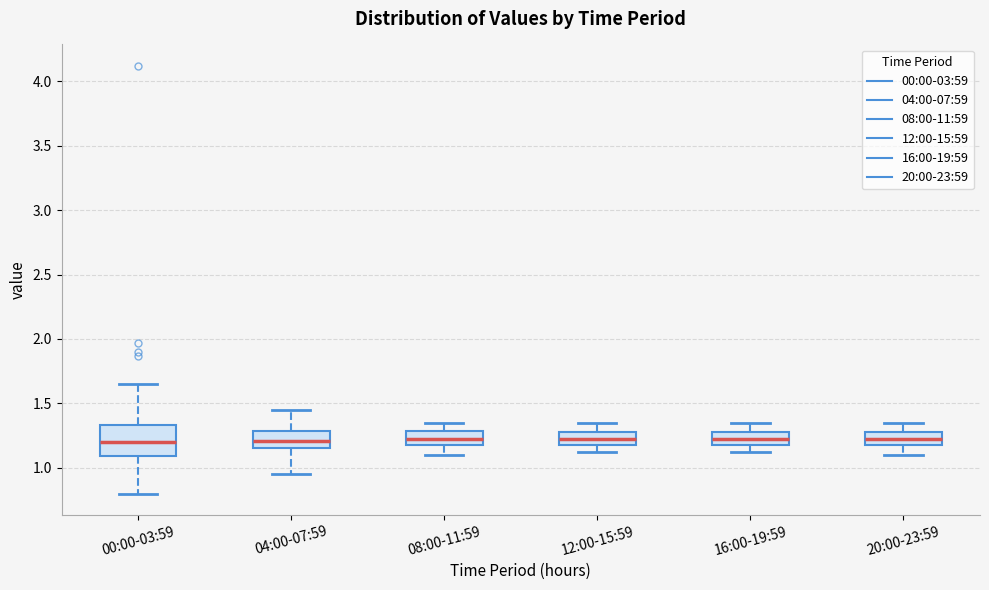

Where does the lower whisker of the box for 16:00-19:59 end on the y-axis? The values are not printed on the chart, so give them approximately, as read against the axis.

1.10